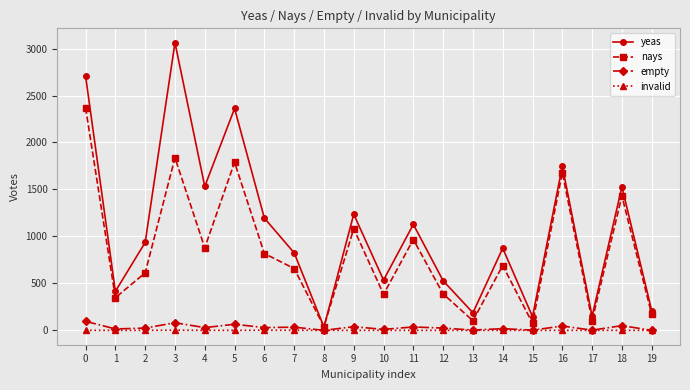

Count the number of data series in this chart.

4